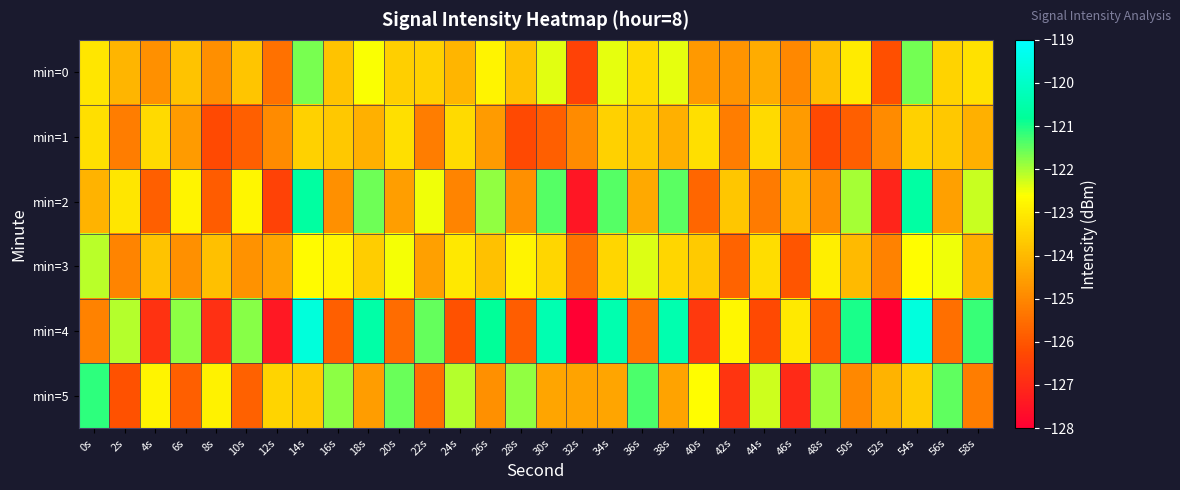

Which has a higher value, 28s or 0s?

0s